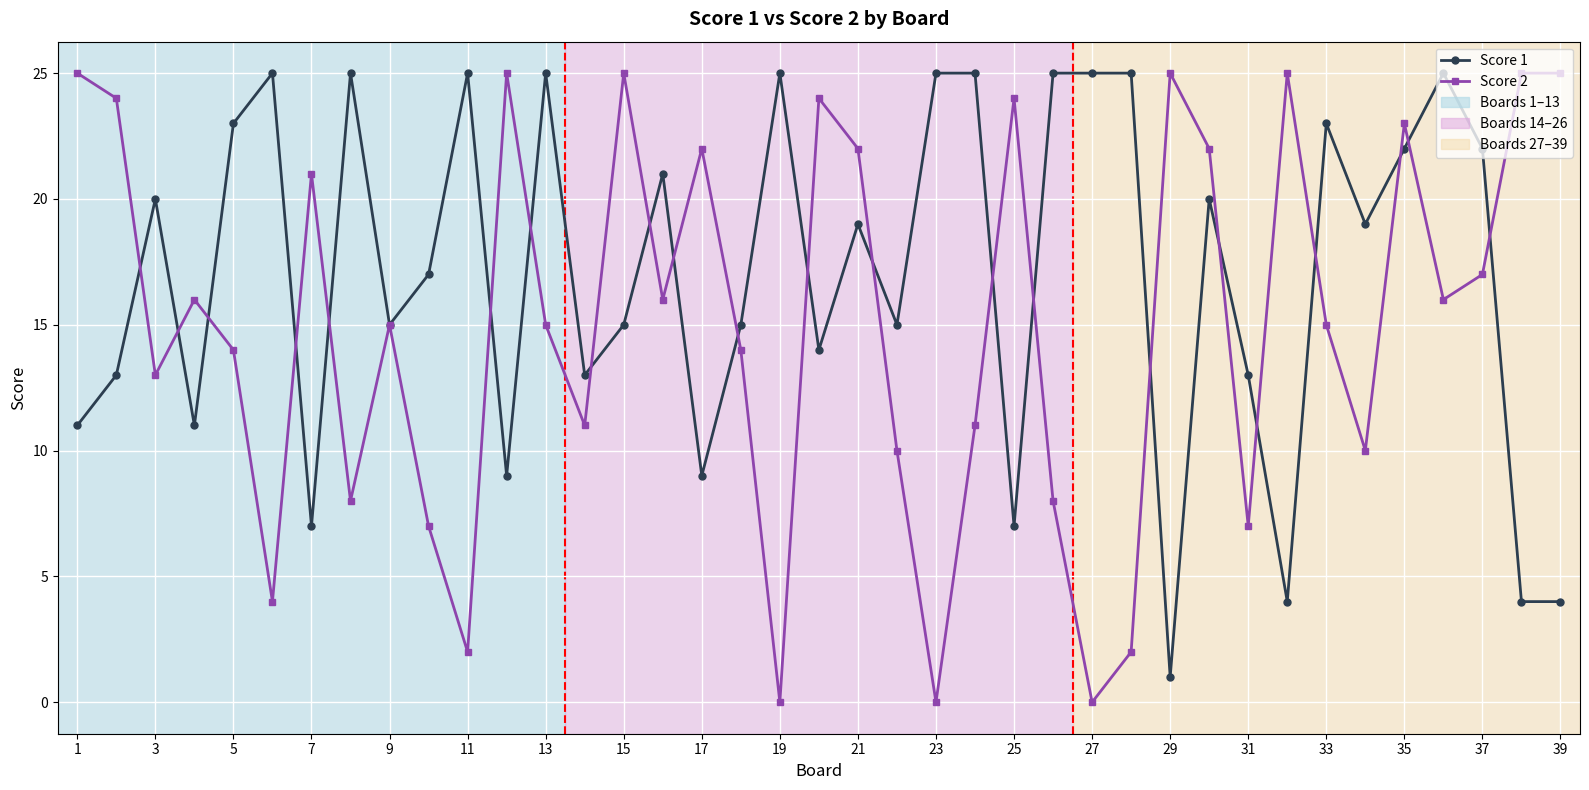

Rank the series by their average value, from highest to lowest.

Score 1, Score 2